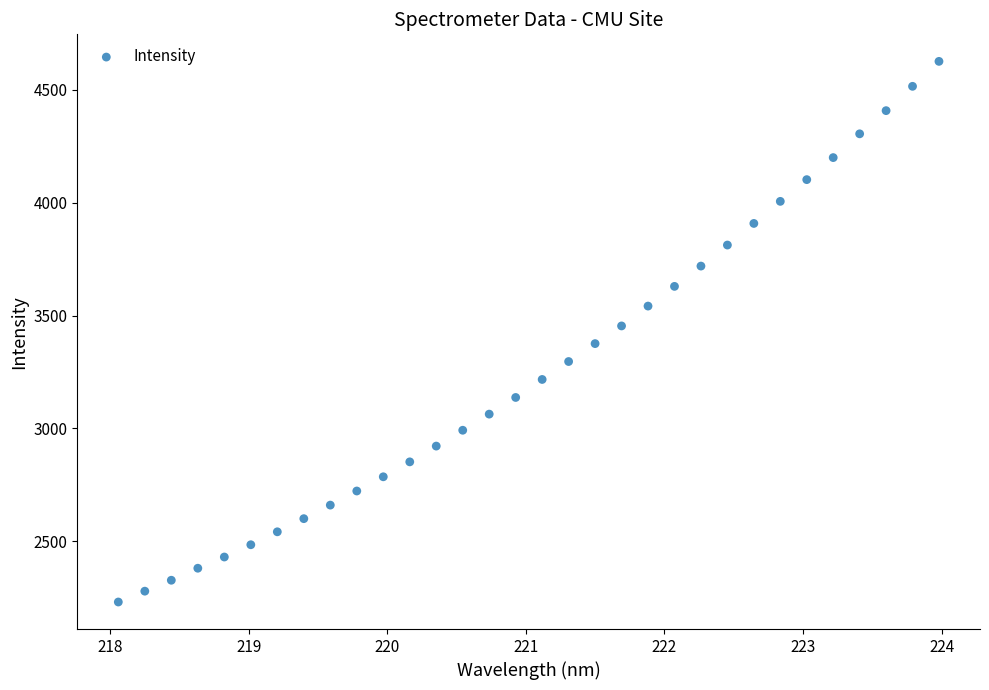

What is the range of Y values (max minus min)?

2393.9